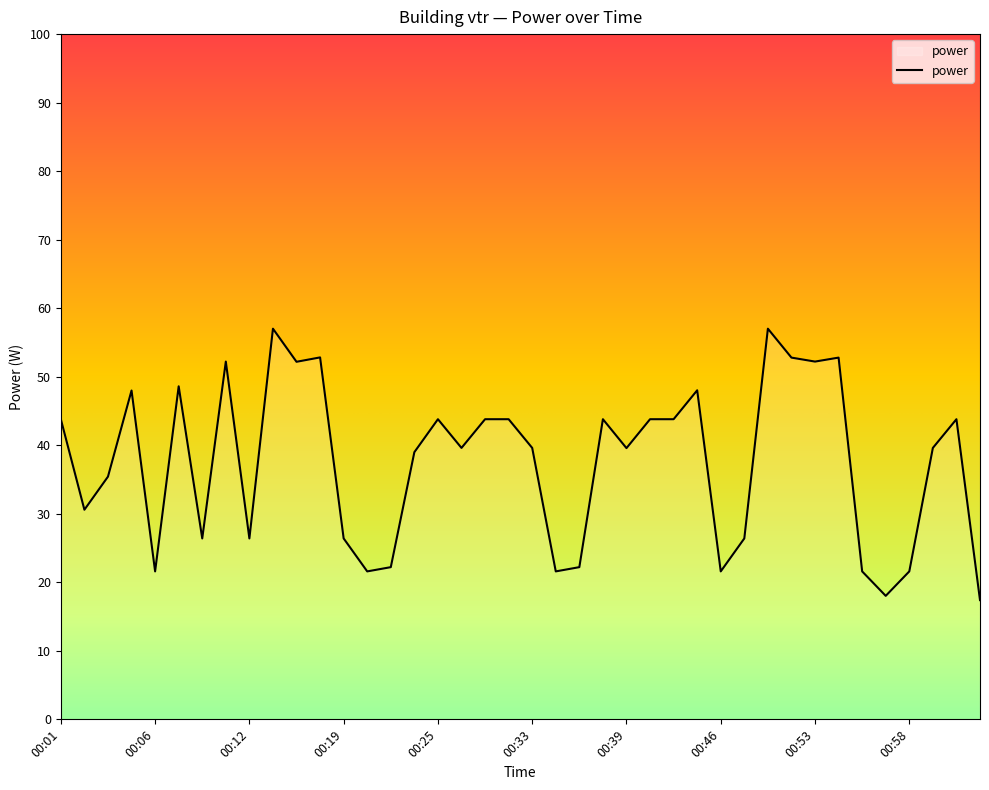

What is the minimum value shown in the chart?

17.4